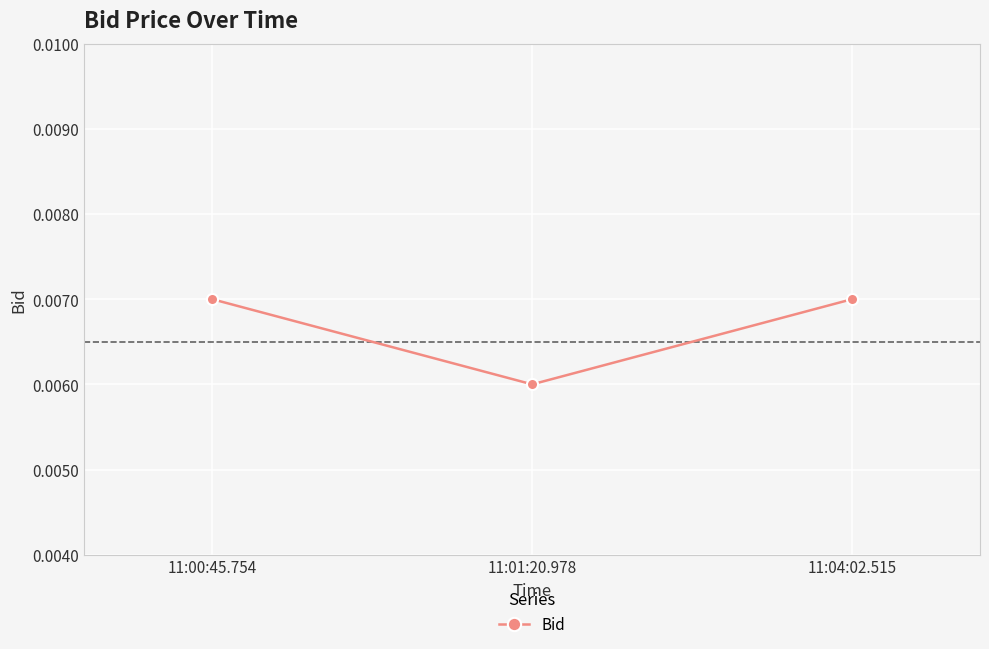

How many series are shown in this chart?

1